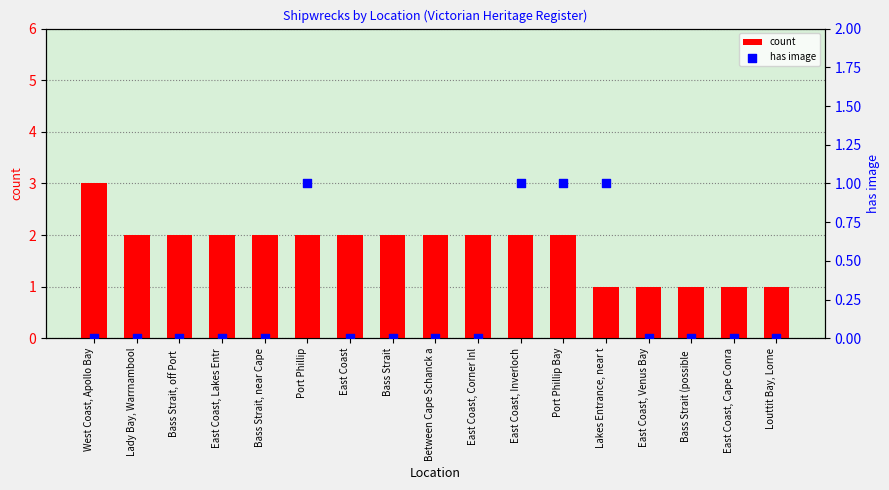

Which series has the largest Y range (max minus min)?

count